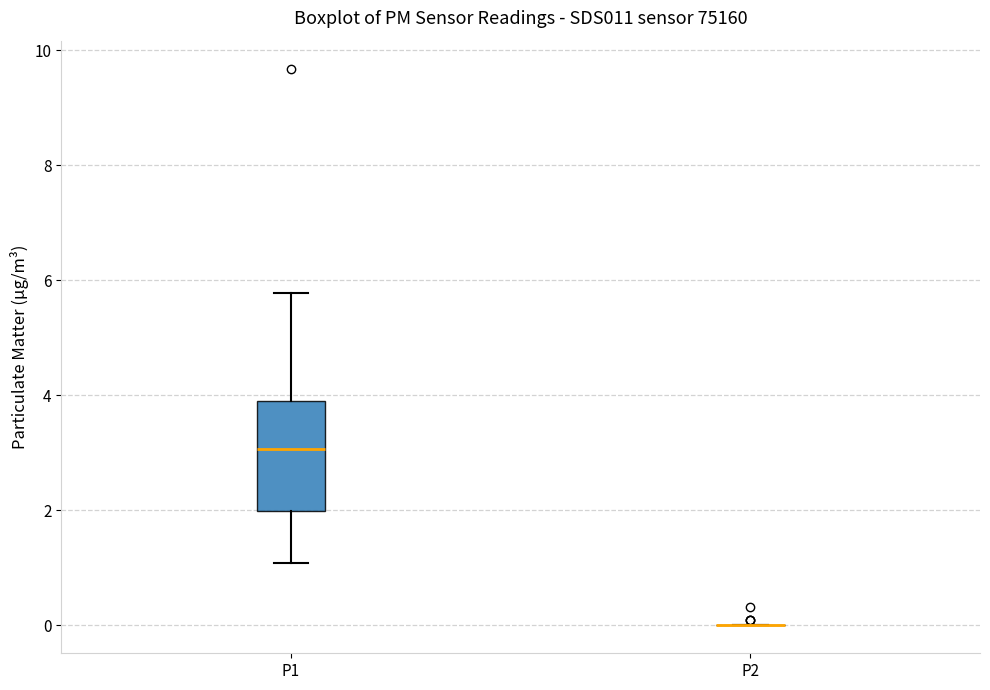

Which box is the tallest, from its lower edge to its upper edge?

P1